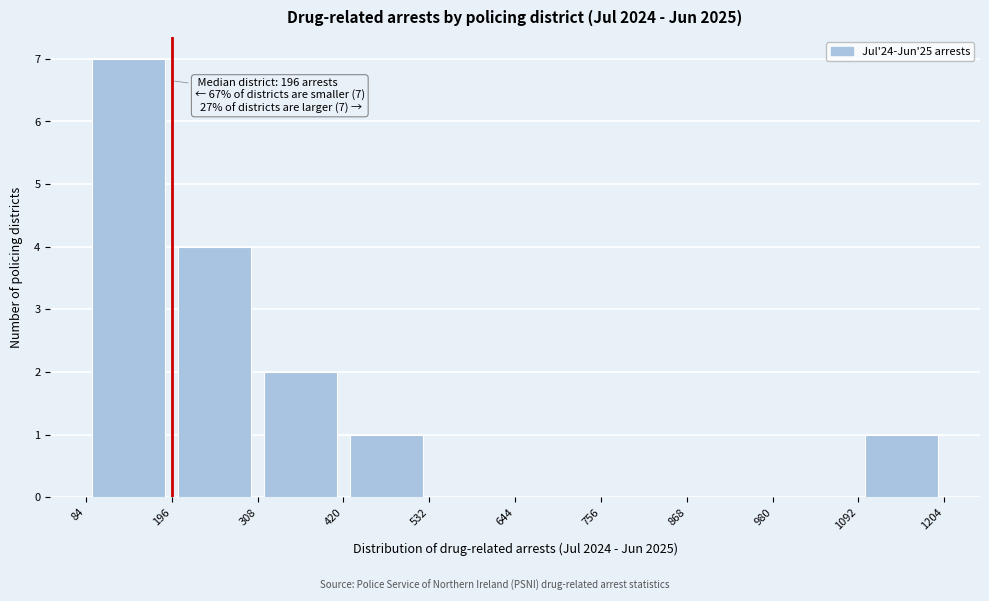

Over which range of the x-axis is the bar tallest?

84 to 196